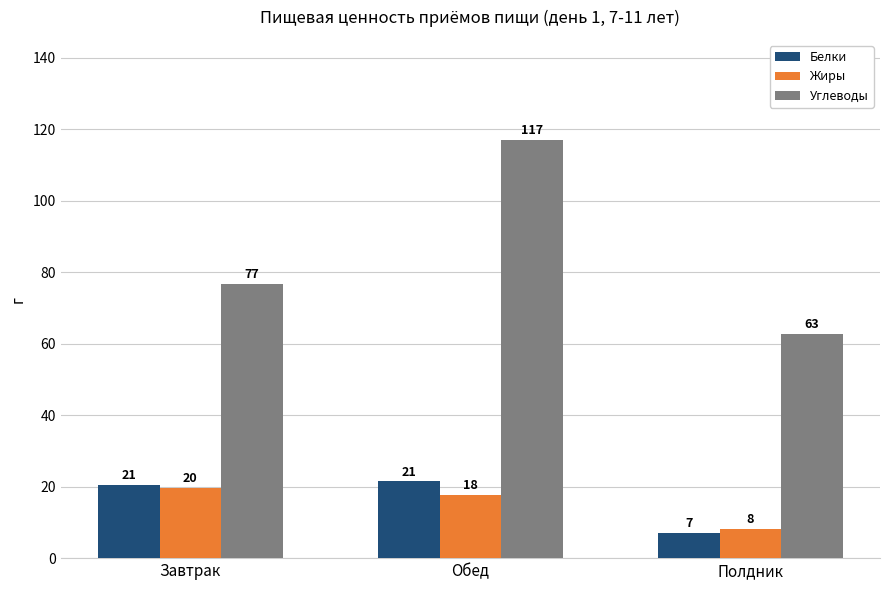

What are all the series names shown in the legend?

Белки, Жиры, Углеводы